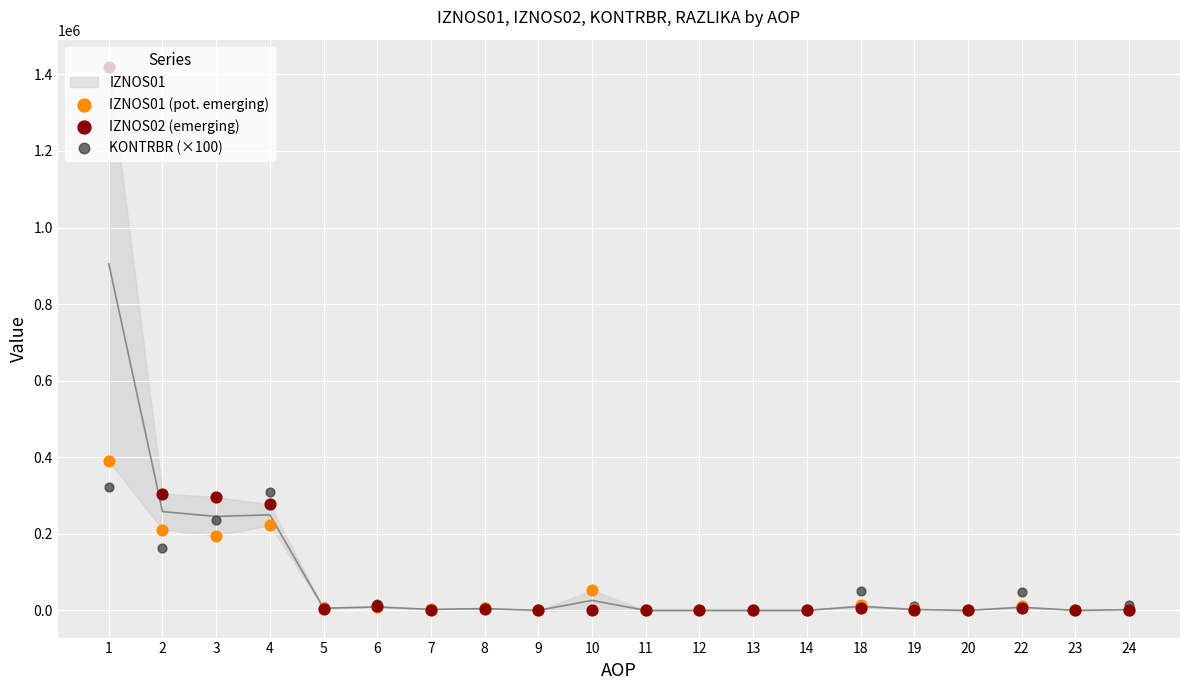

Which series contains the lowest Y value?

IZNOS01 (pot. emerging)